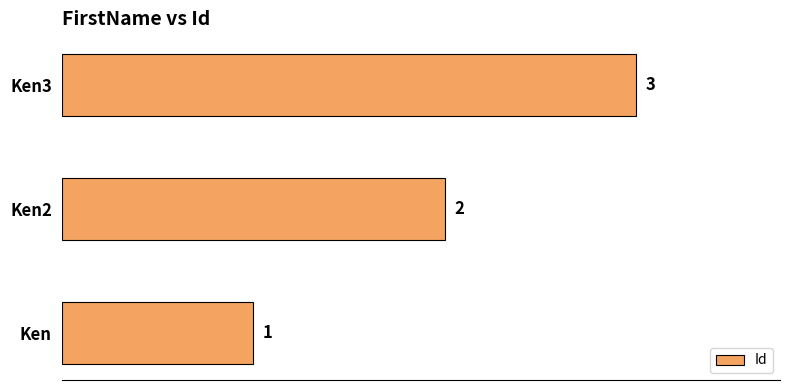

What is the minimum value shown in the chart?

1